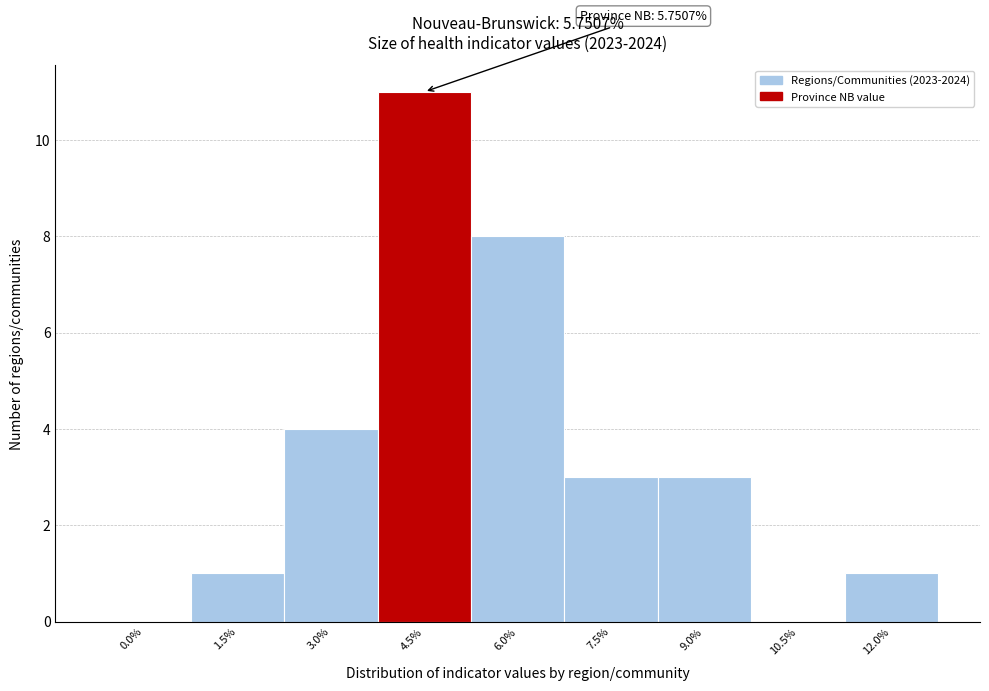

Reading left to right, transcribe all the data shown in this chart.

0.0%=0	1.5%=1	3.0%=4	4.5%=11	6.0%=8	7.5%=3	9.0%=3	10.5%=0	12.0%=1